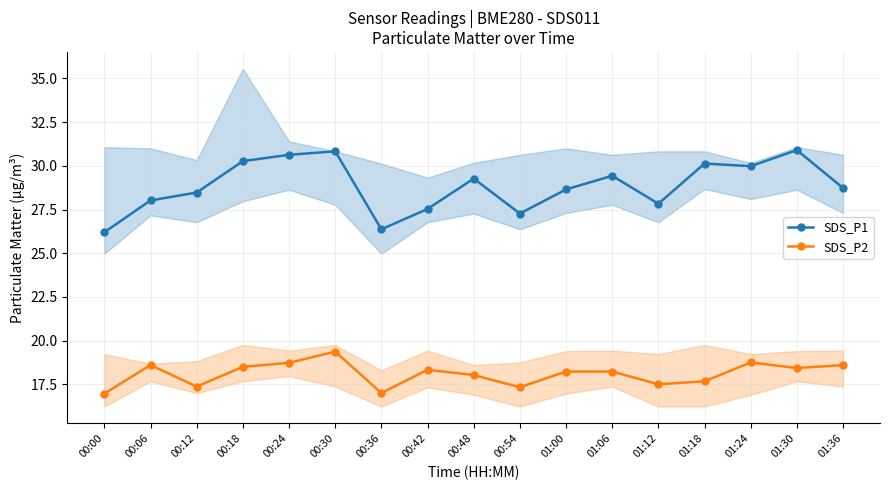

List the series in order of their overall mean, lowest first.

SDS_P2, SDS_P1